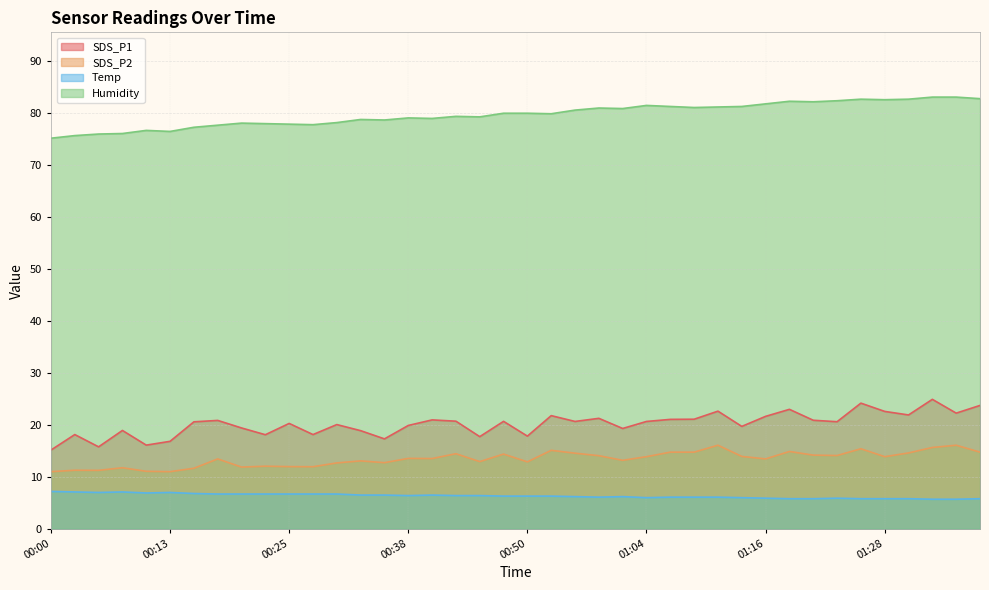

True or false: Humidity and SDS_P2 cross at least once.

False